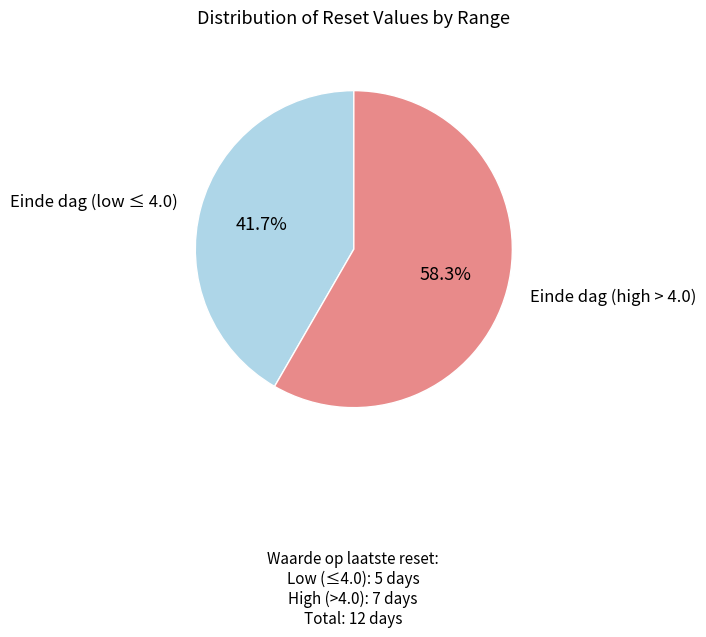

Is there a majority slice in this chart?

Yes